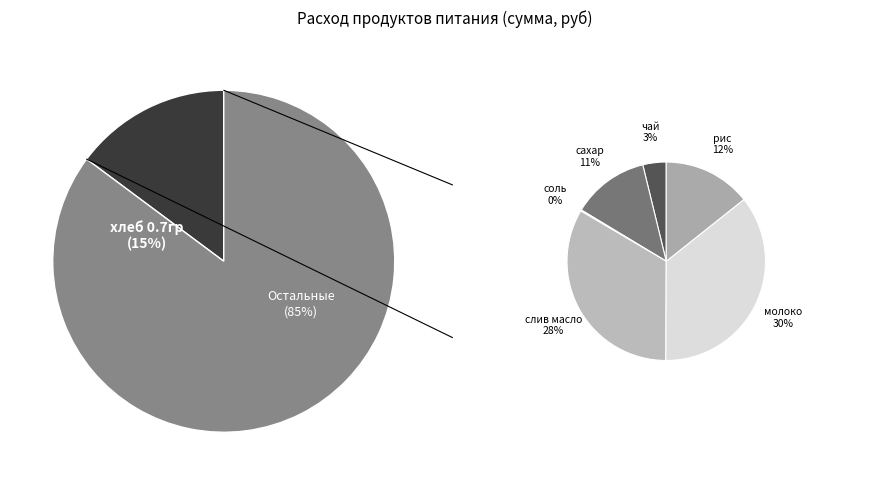

To the nearest percent, what is the average slice percentage?

14%